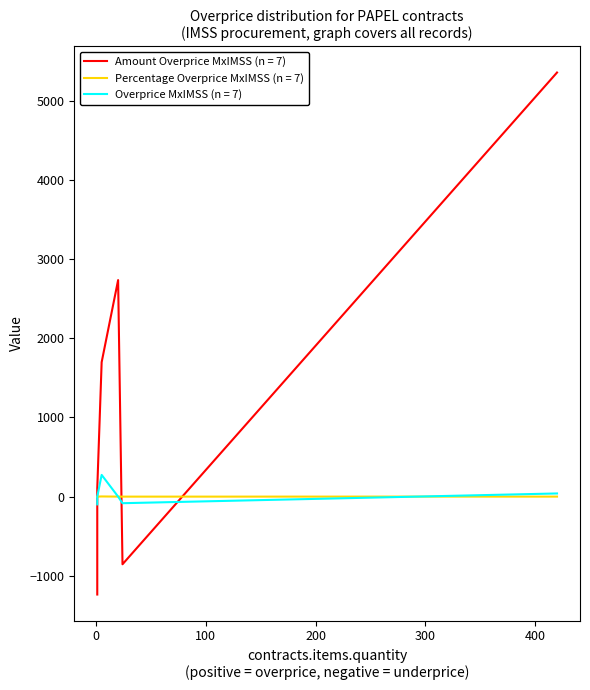

How many values in contracts.items.unit.value.overpriceMxIMSS are below zero?

2